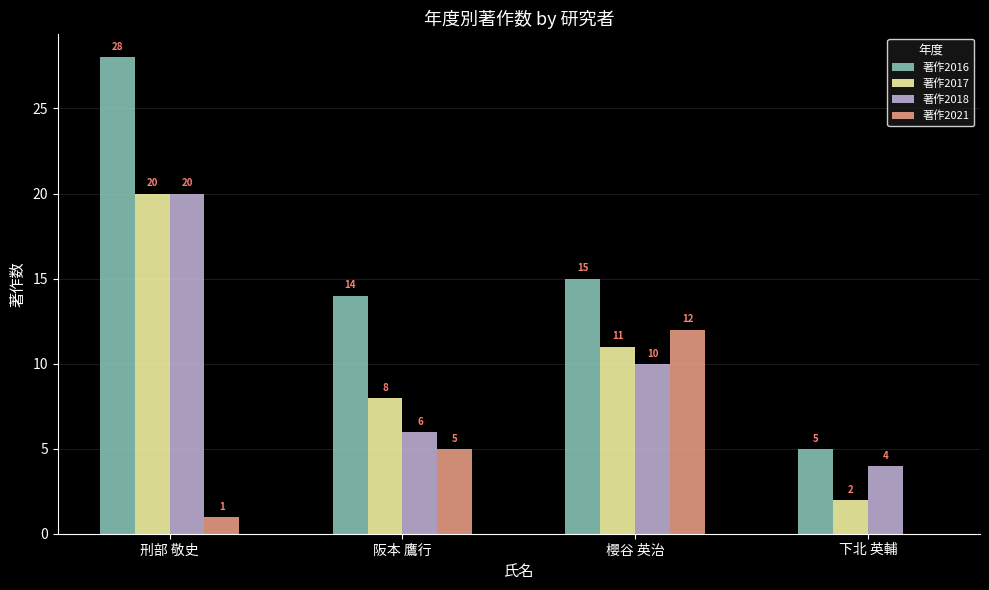

Is it true that 著作2016 equals 14 at 阪本 鷹行?

True